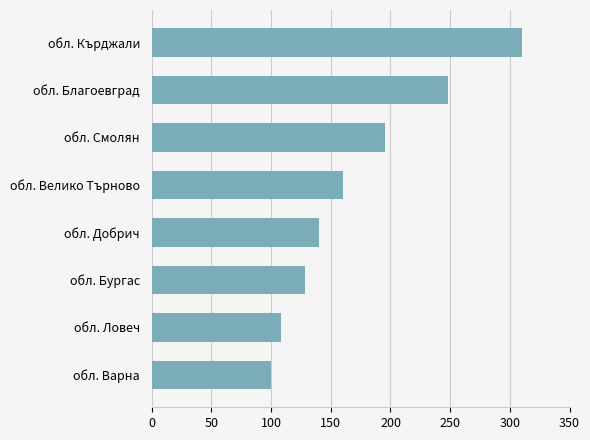

How many distinct data groups are displayed?

1